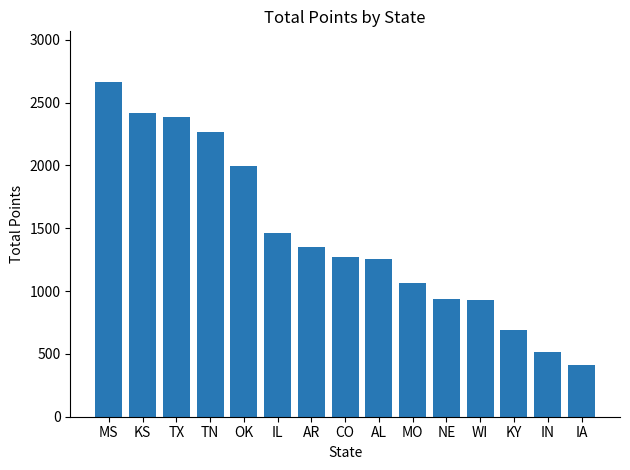

Reading left to right, transcribe all the data shown in this chart.

MS=2667	KS=2414	TX=2385	TN=2266	OK=1995	IL=1466	AR=1349	CO=1275	AL=1257	MO=1068	NE=939	WI=926	KY=690	IN=519	IA=413